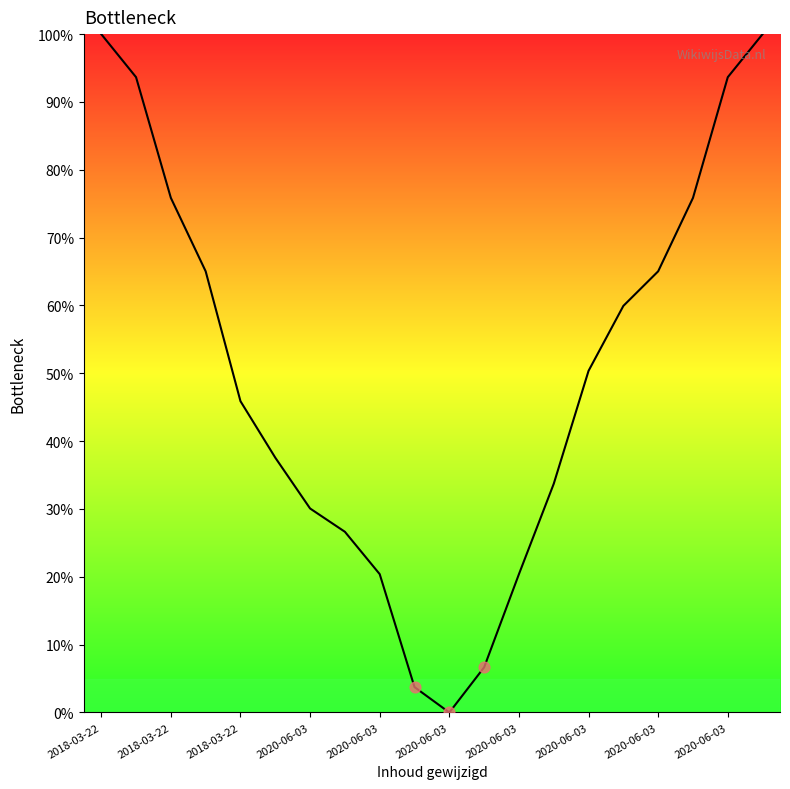

What is the difference between the maximum and minimum values?

100.0